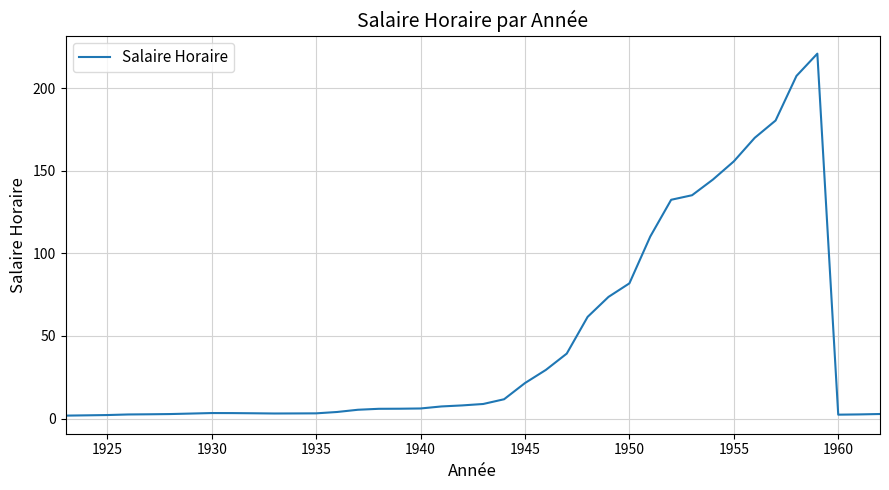

What is the difference between the maximum and minimum values?

219.2